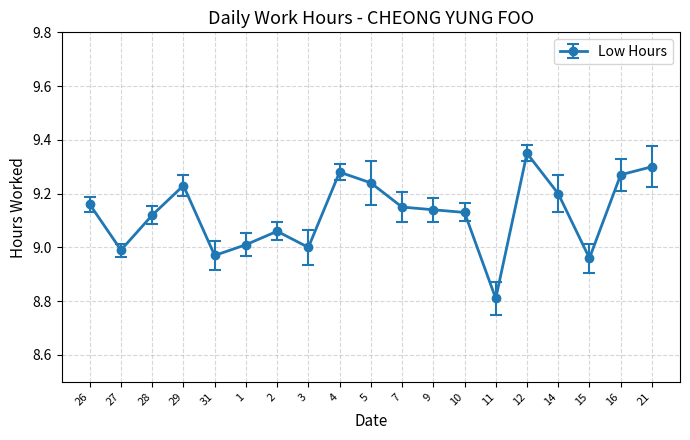

Which has a higher value, 31 or 5?

5